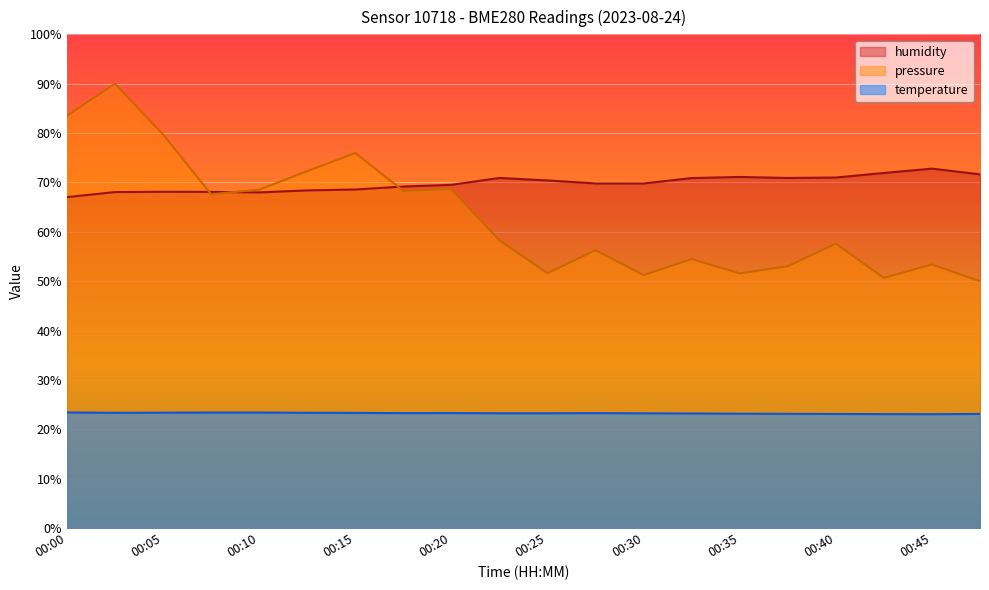

Is the value of humidity at 00:02 greater than the value of pressure_norm at 00:10?

No